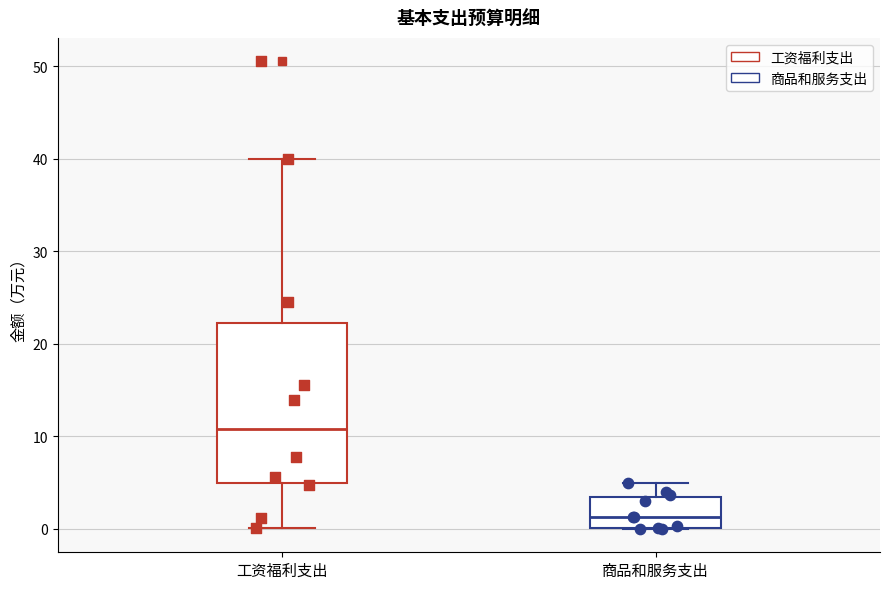

Reading left to right, read every box against the y-axis: the position of its median line, the range the box covers, and the ends of its whiskers. The values are not printed on the chart, so give them approximately, as read against the axis.

工资福利支出: median 11, box 5 to 22, whiskers 0 to 40
商品和服务支出: median 1, box 0 to 4, whiskers 0 to 5